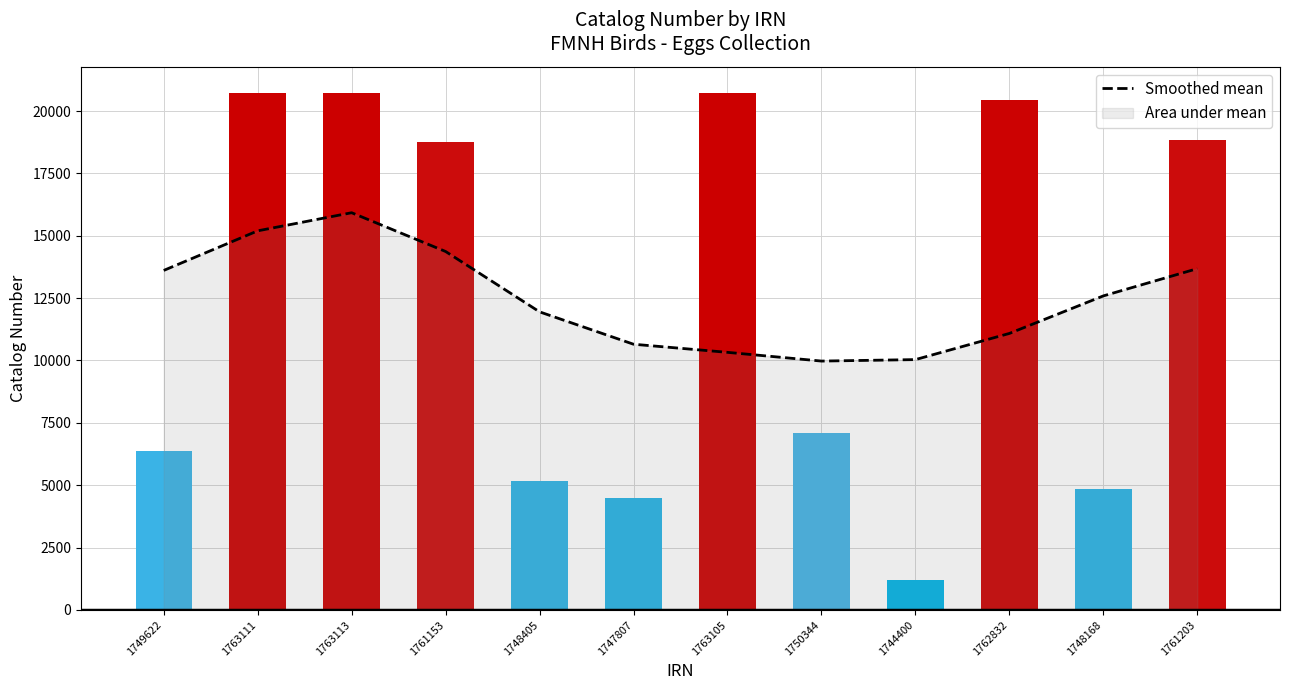

Where is the data nearest to the value 12948?

1748168